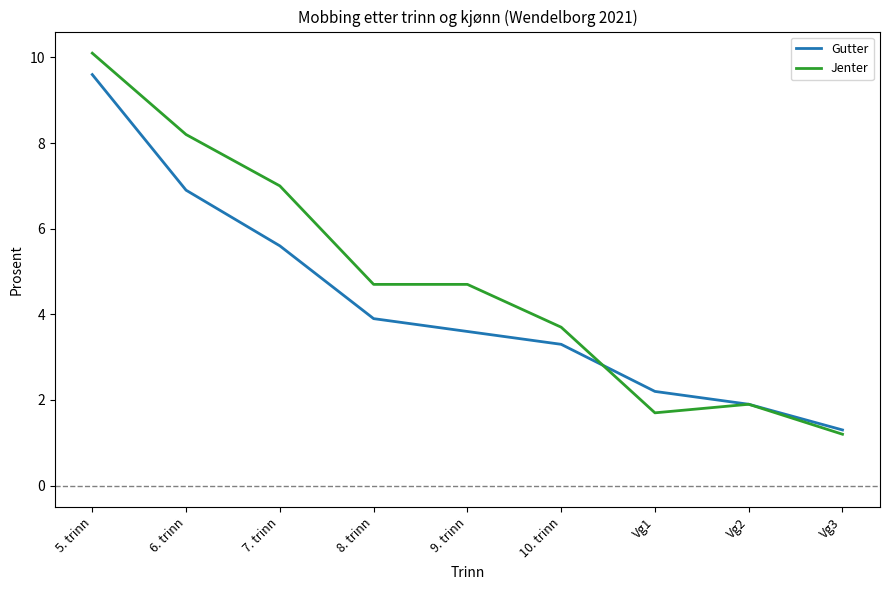

Which series has the largest total across all categories?

Jenter